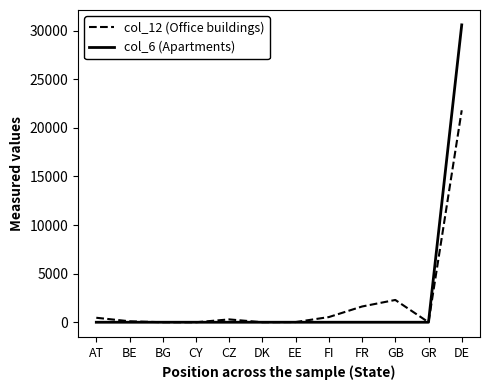

The value of col_6 (Apartments) at GB is 14723.9. True or false?

False